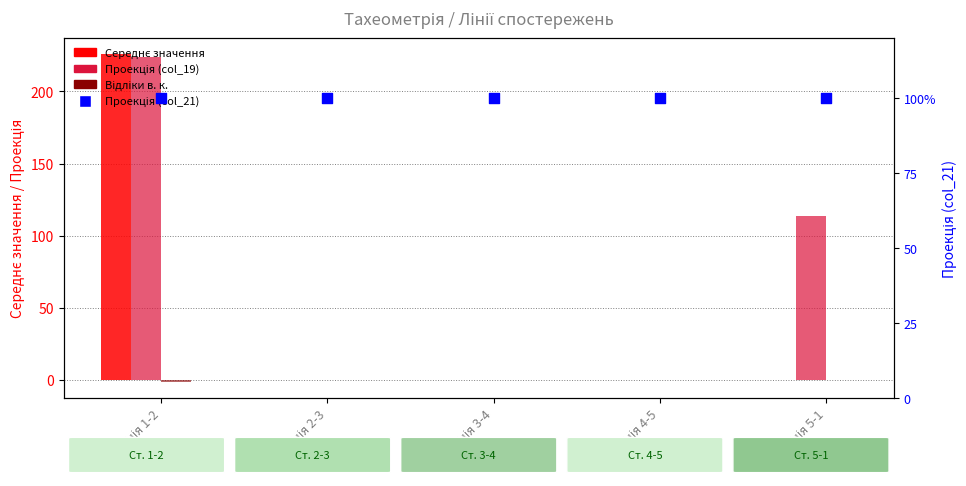

What are all the series names shown in the legend?

Середнє значення, Проекція (col_19), Відліки в. к., Проекція (col_21)